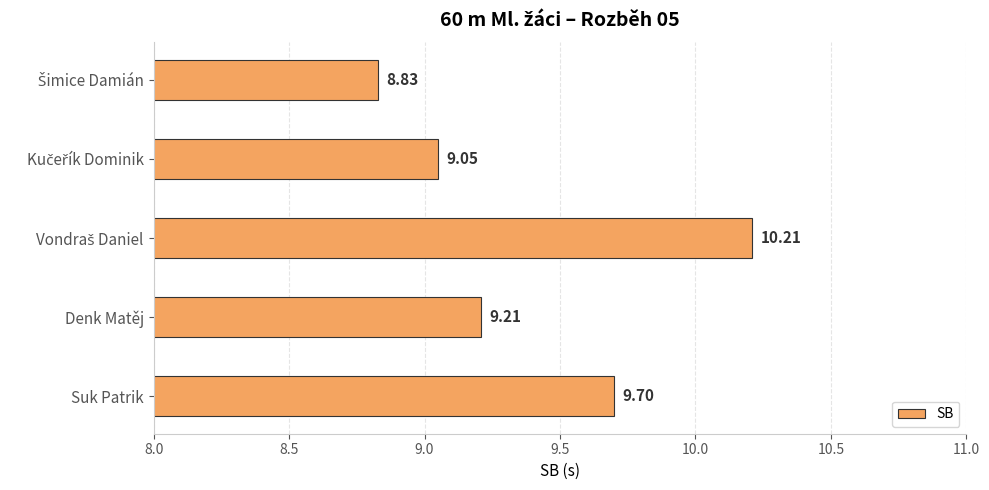

What is the difference between the maximum and minimum values?

1.4